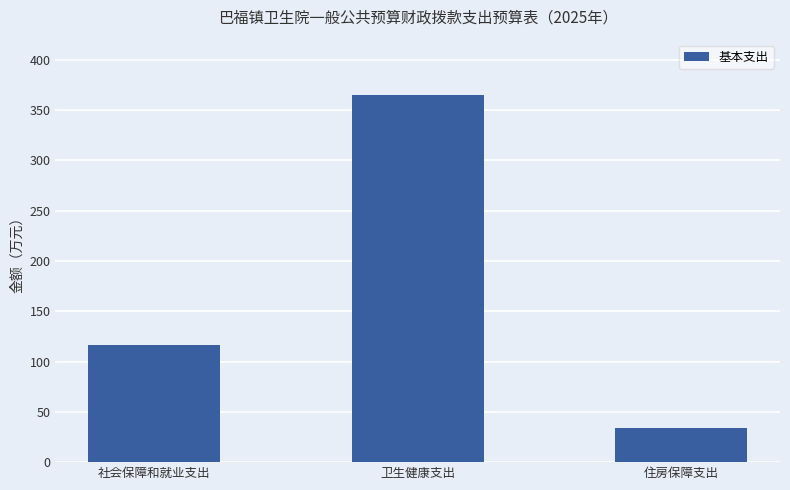

What is the sum of the values at 住房保障支出 and 社会保障和就业支出?

149.7